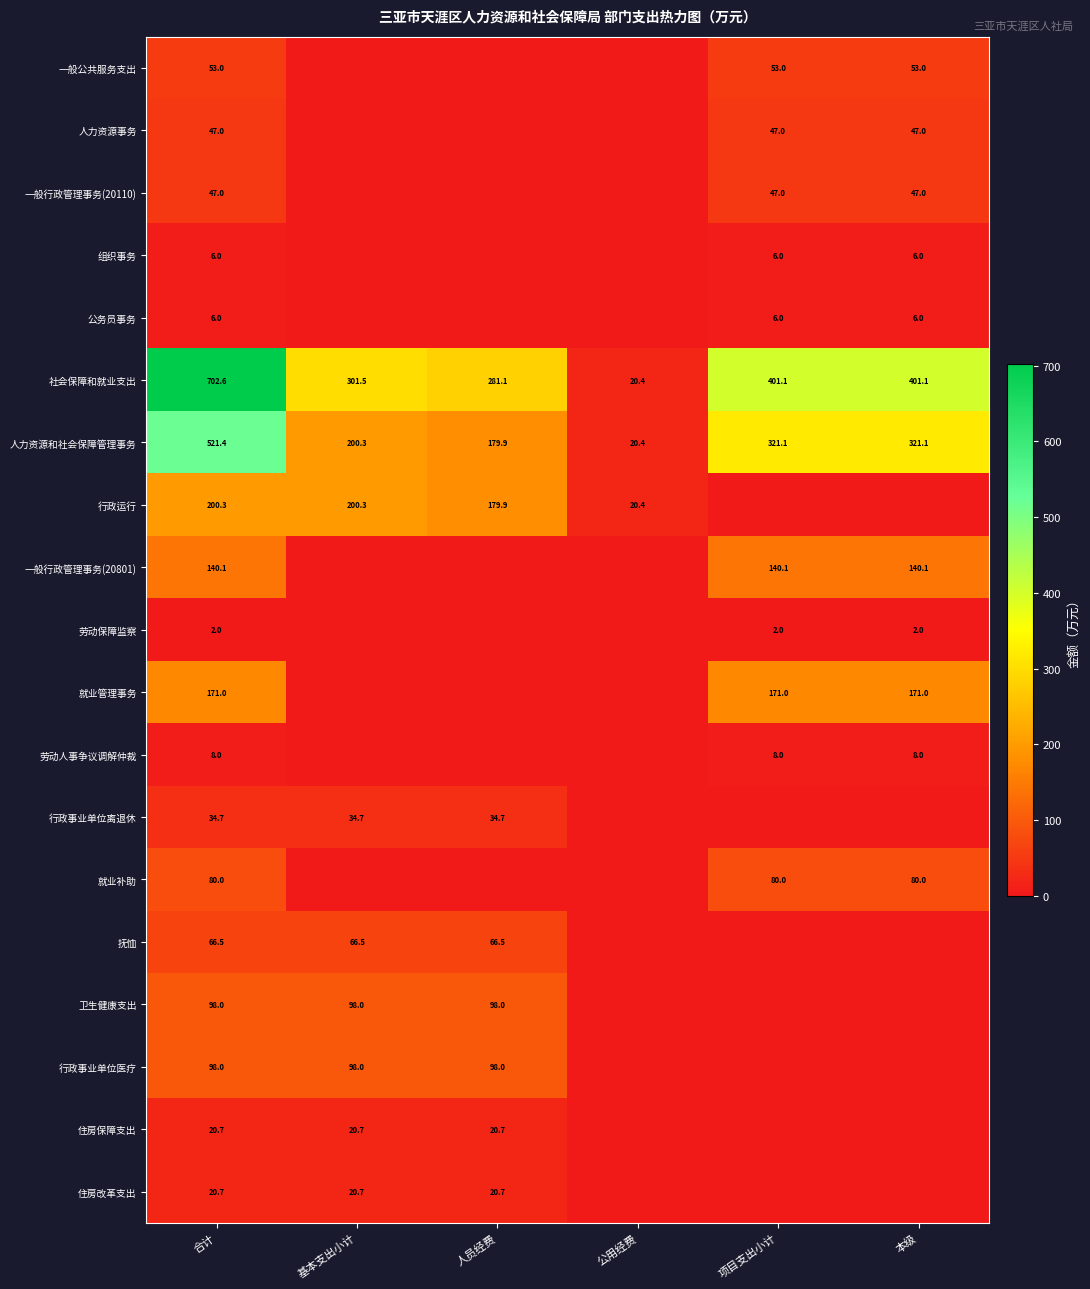

Is the value of 一般公共服务支出 at 本级 greater than the value of 劳动保障监察 at 合计?

Yes